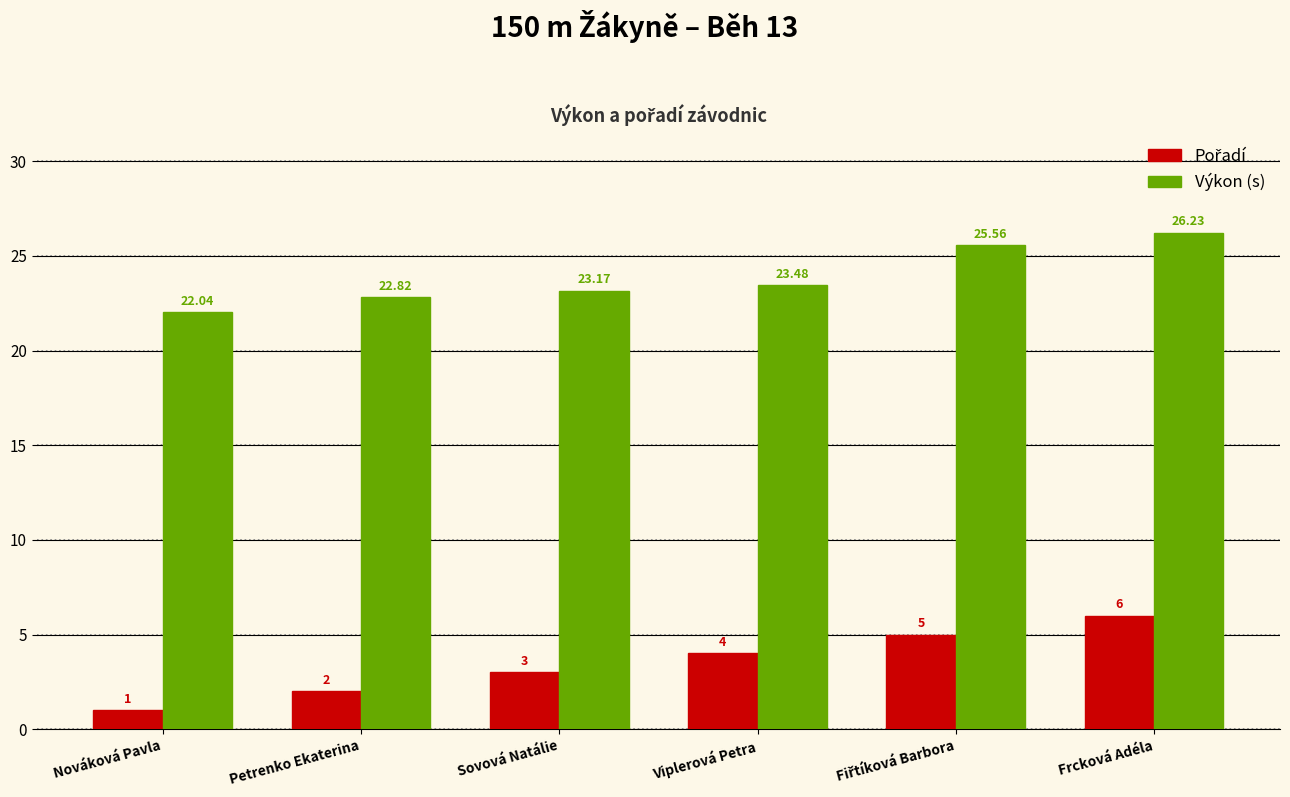

At which category is the sum across all series the highest?

Frcková Adéla